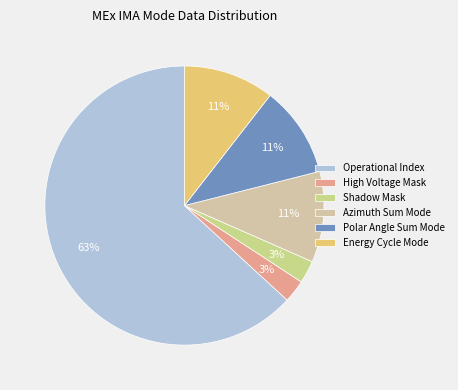

How many slices are in this pie chart?

6